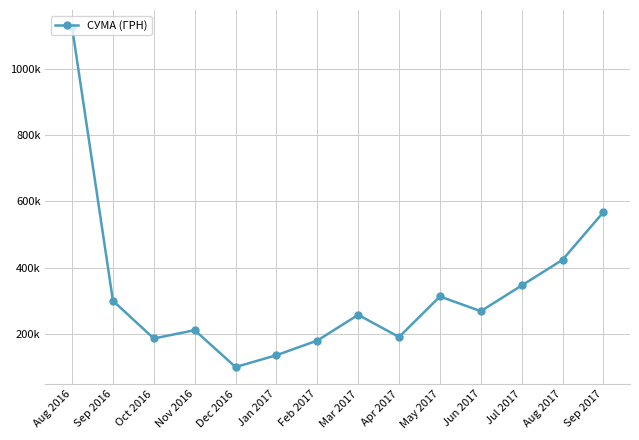

Is this an area chart (filled region under the line)?

No